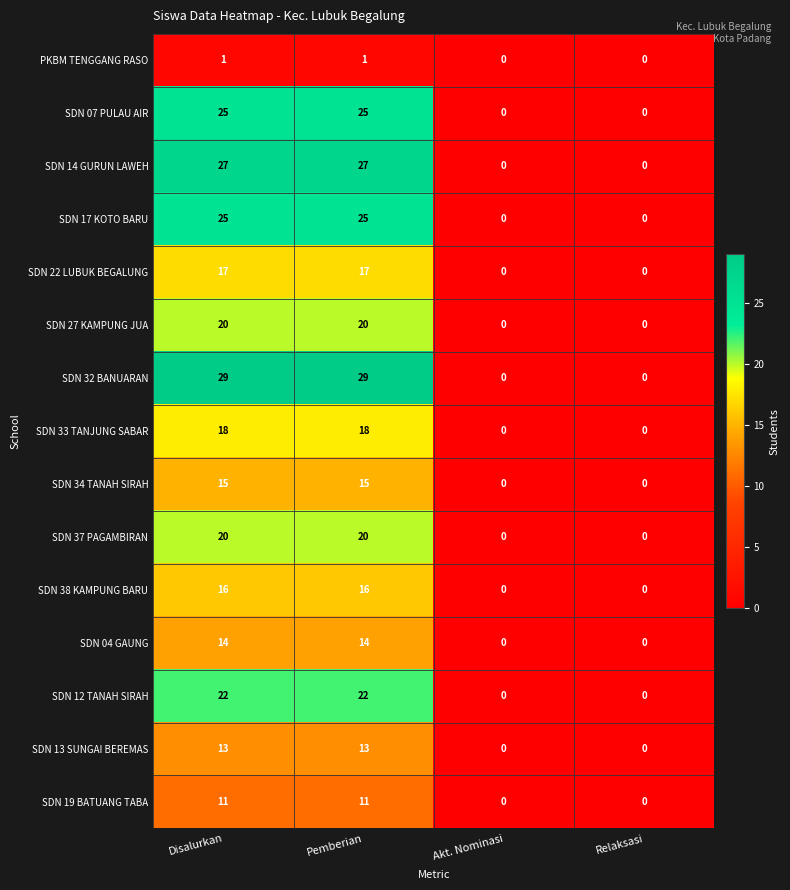

What is the greatest value displayed?

29